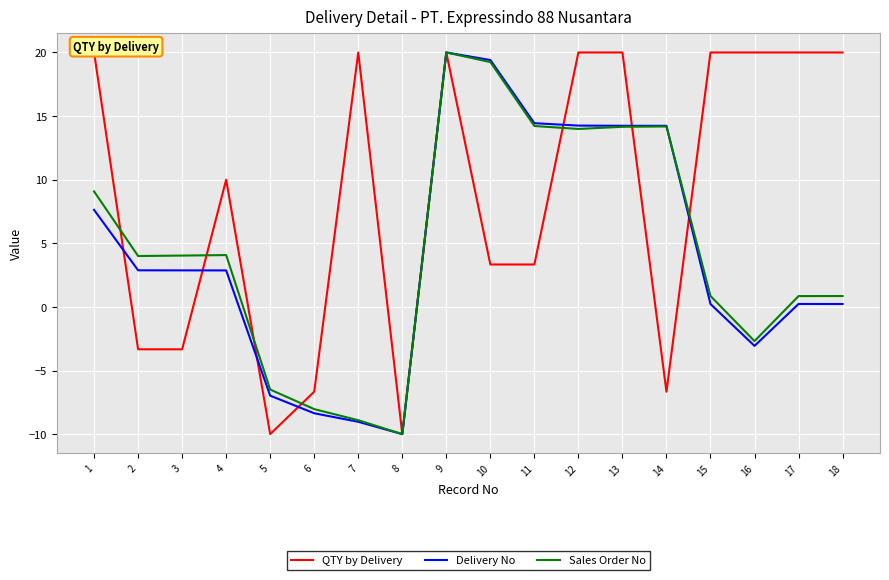

At which label does Sales Order No first exceed 4?

1